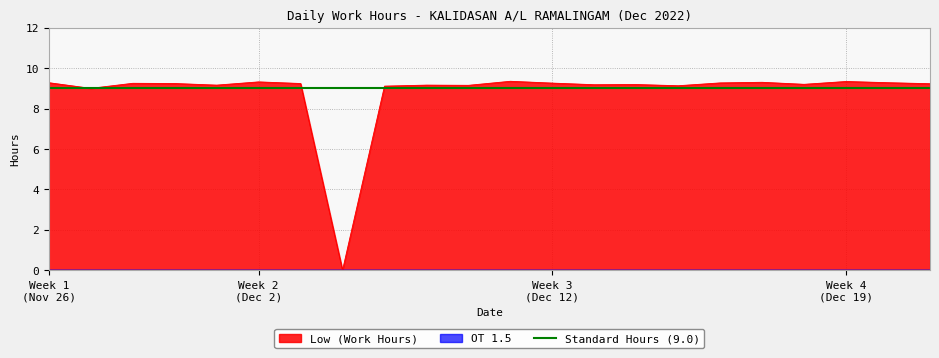

What is the difference between the maximum and minimum values in the Low (Work Hours) series?

9.3